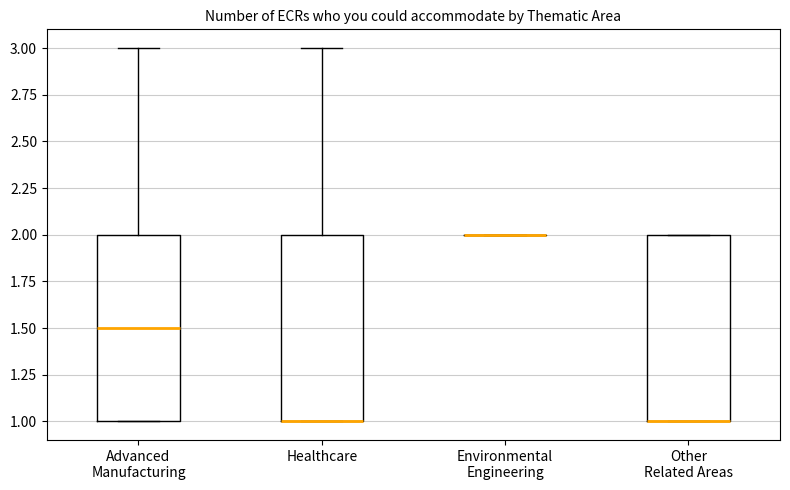

Reading left to right, transcribe this box plot: for each box, give where its median line is, the range the box spans, and where its two whiskers end, as read against the y-axis. The values are not printed on the chart, so give them approximately, as read against the axis.

Advanced Manufacturing: median 1.5, box 1.0 to 2.0, whiskers 1.0 to 3.0
Healthcare: median 1.0 (drawn on the box's lower edge), box 1.0 to 2.0, whiskers 1.0 to 3.0
Environmental Engineering: box collapsed to a line at 2.0, whiskers 2.0 to 2.0
Other Related Areas: median 1.0 (drawn on the box's lower edge), box 1.0 to 2.0, whiskers 1.0 to 2.0